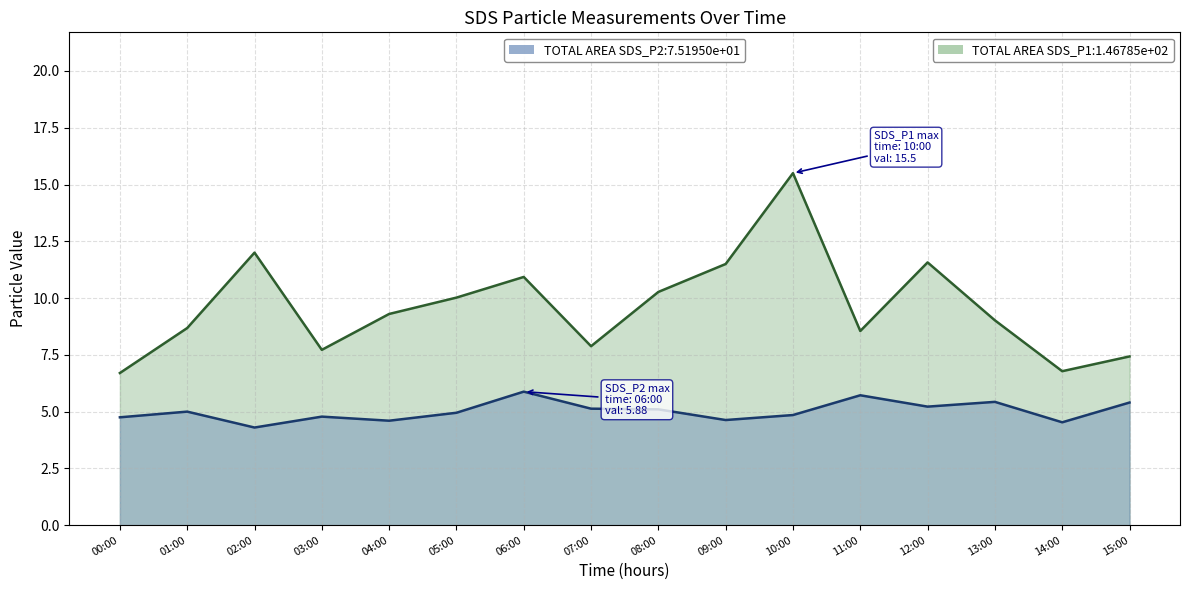

True or false: SDS_P2 and SDS_P1 intersect in this chart.

False